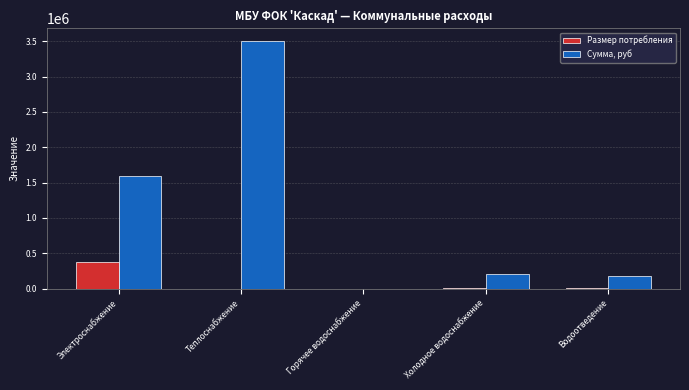

Where does the Сумма, руб series first go above 203725?

Электроснабжение